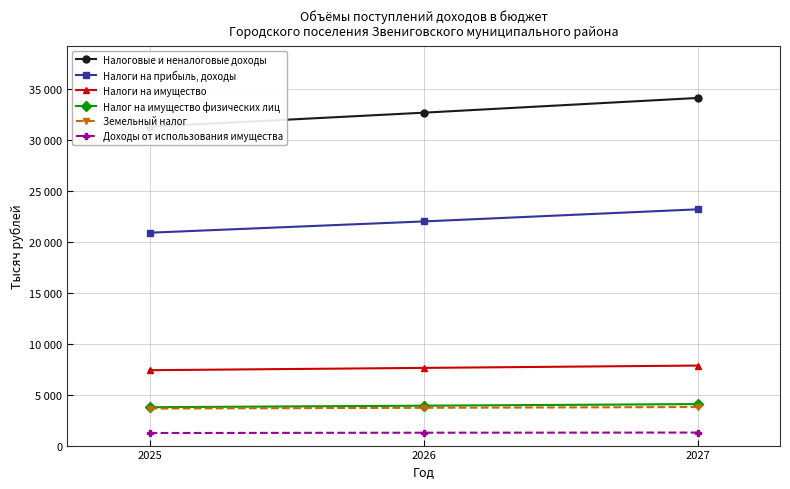

What is the value of the Налоги на прибыль, доходы point at the 3rd from the left?

23162